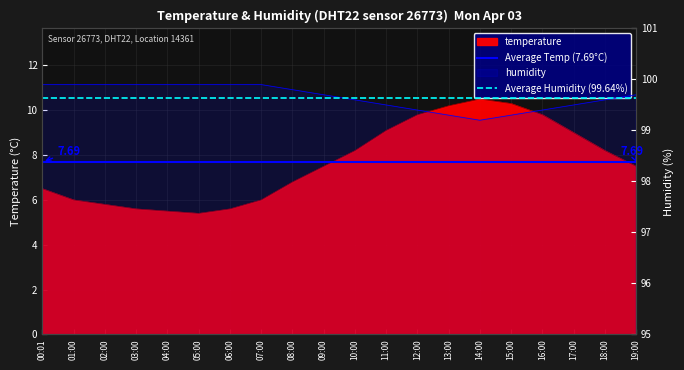

What is the label of the 2nd point from the left?

01:00